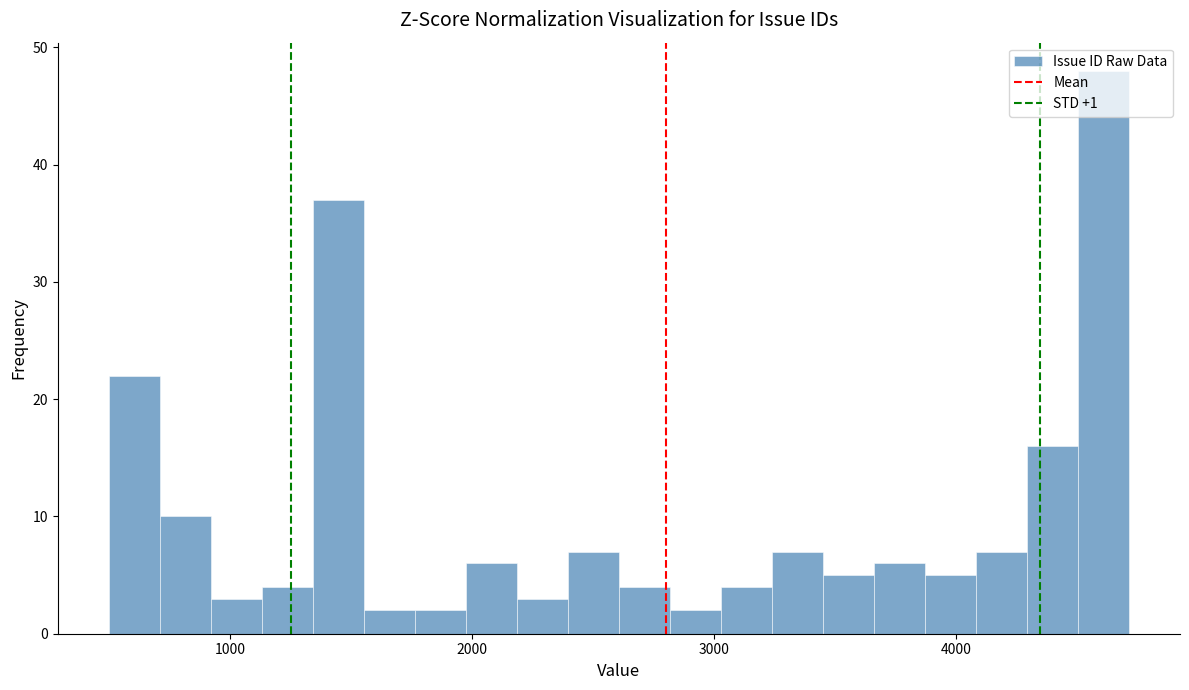

Around what value on the x-axis is the tallest bar? Give the approximate position of its centre, as read against the axis.

4600